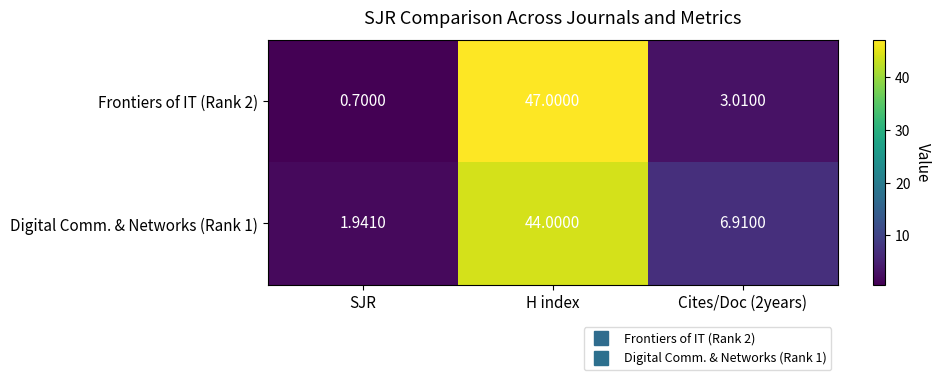

At which category is the sum across all series the highest?

H index